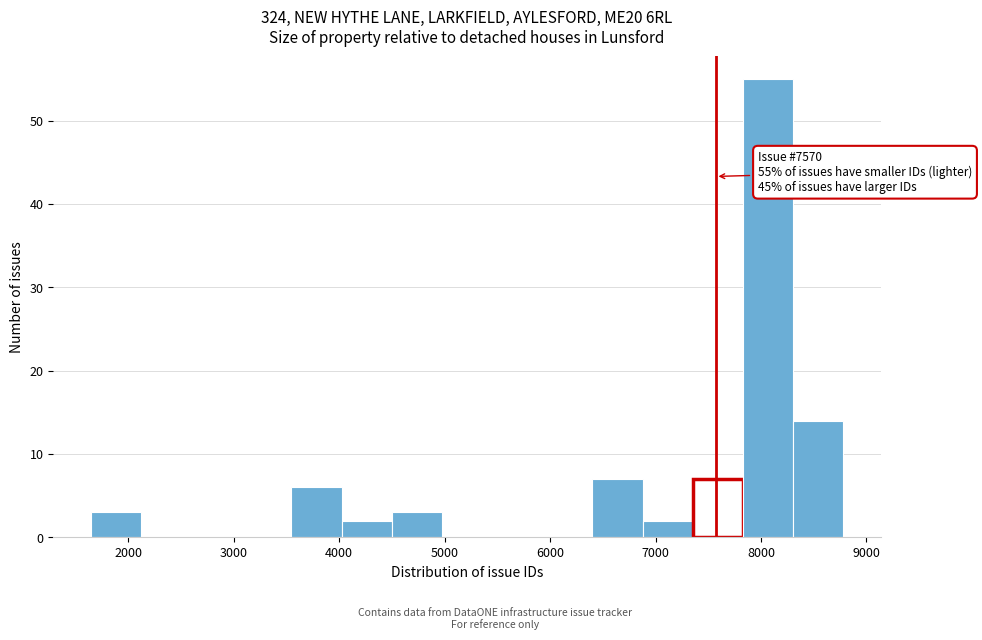

Which range on the x-axis has the tallest bar?

7800 to 8300